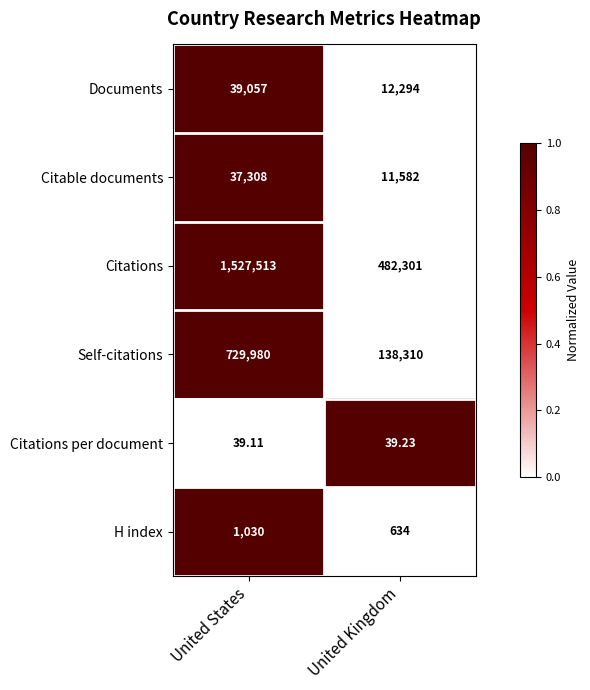

Is the value of Citations per document at United States greater than the value of Citations at United Kingdom?

No